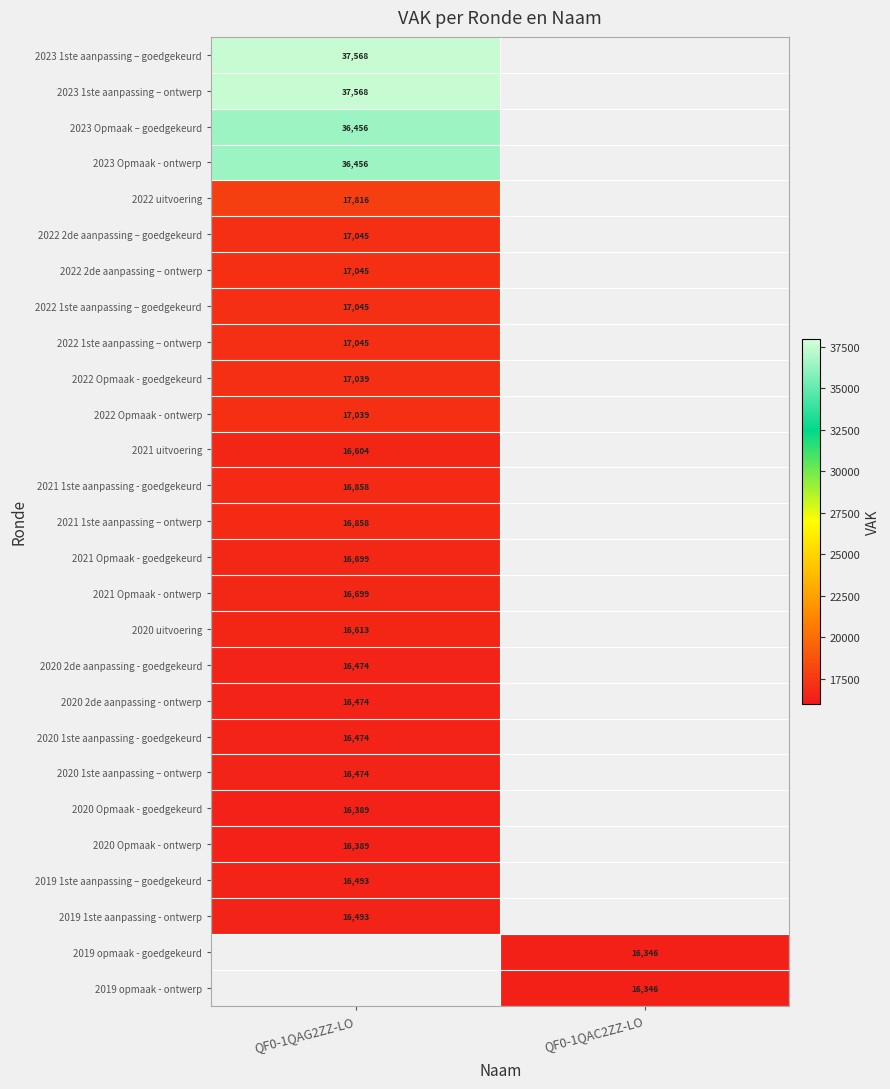

The 2022 Opmaak - goedgekeurd series shows 5565.8 at QF0-1QAG2ZZ-LO. True or false?

False